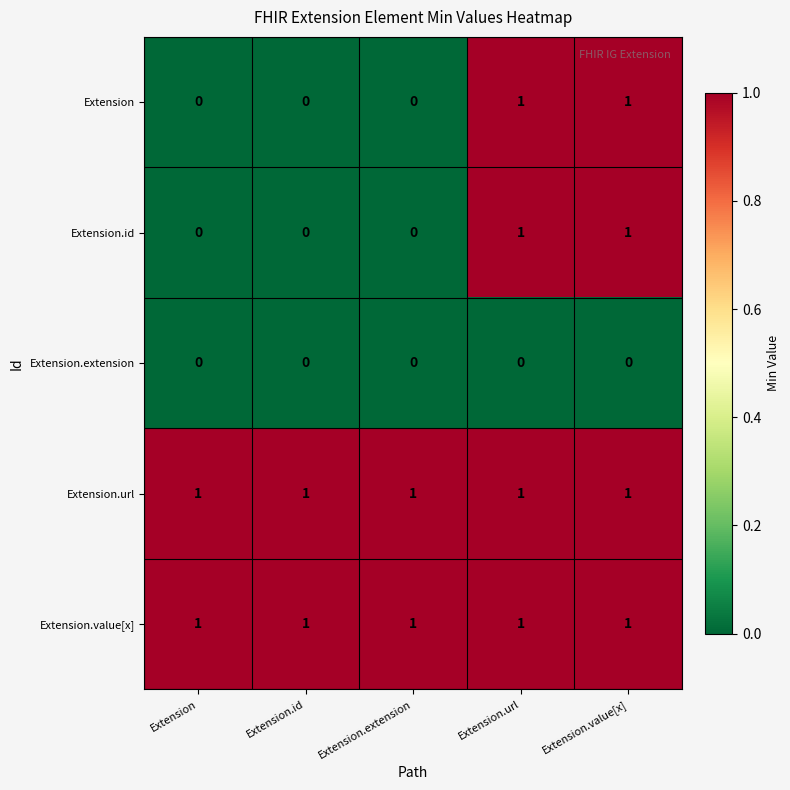

Is the value of Extension at Extension greater than the value of Extension.url at Extension.id?

No